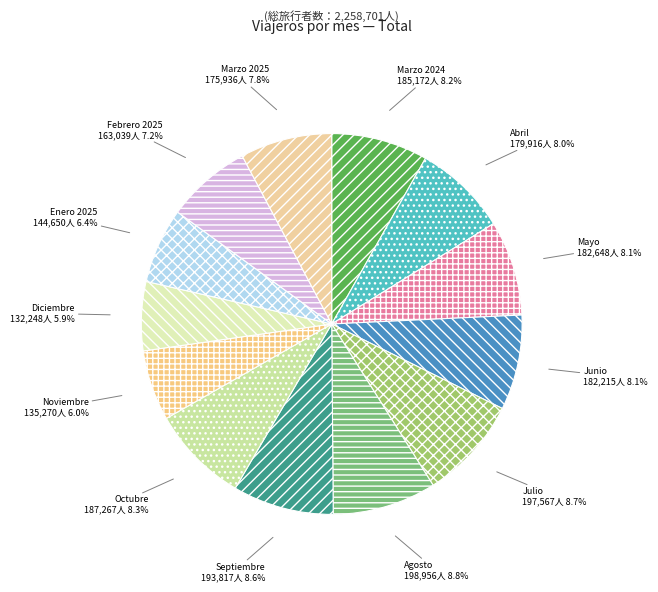

Does any single category account for the majority?

No